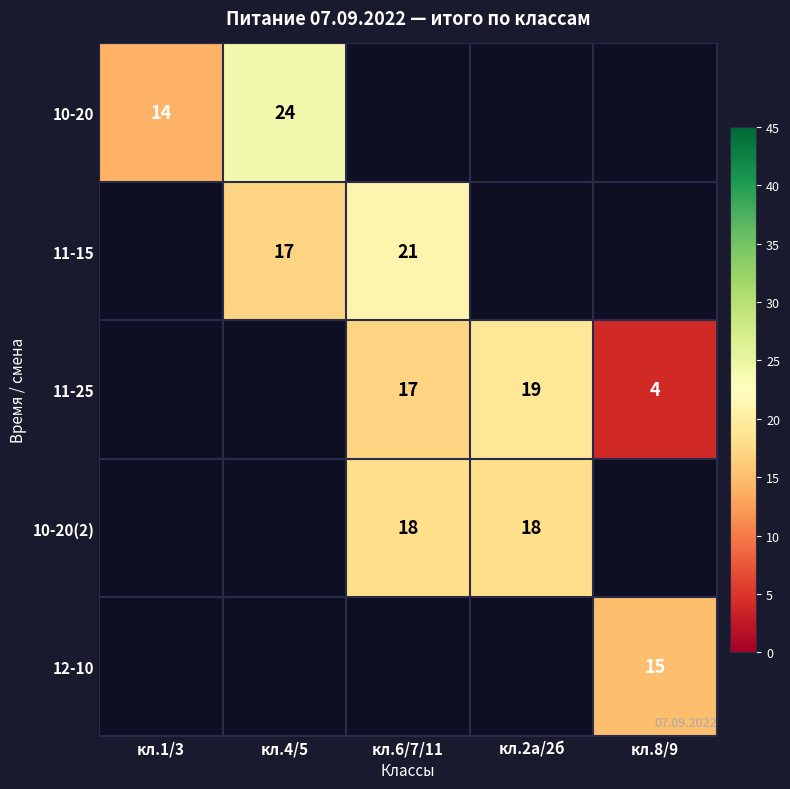

True or false: 11-15 has a value of 31 at кл.6/7/11.

False